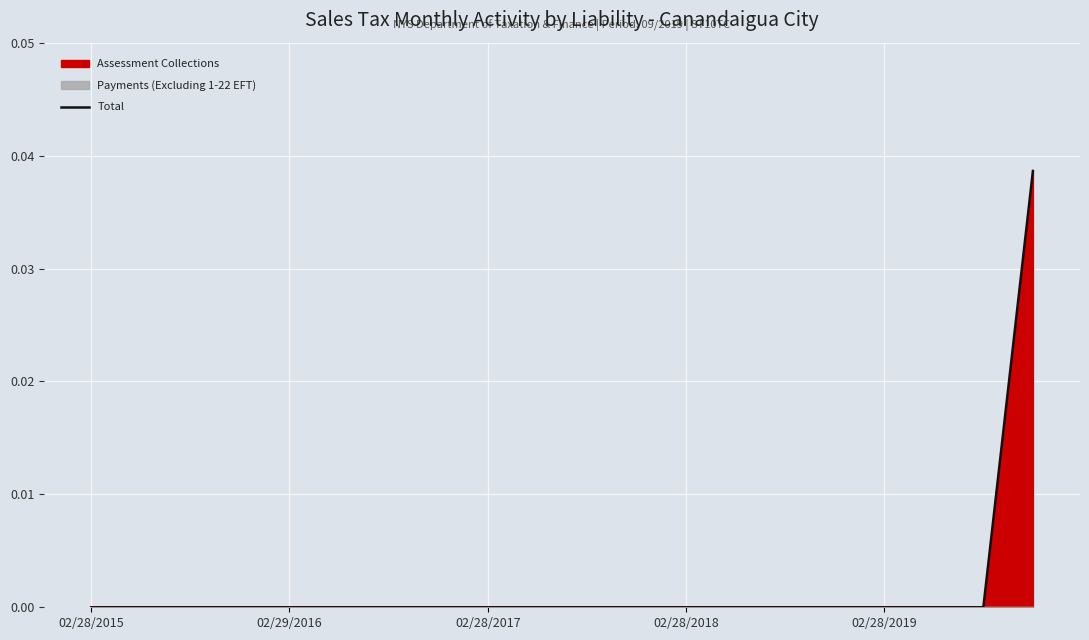

True or false: there are more than 0 points higher than both neighbors.

False